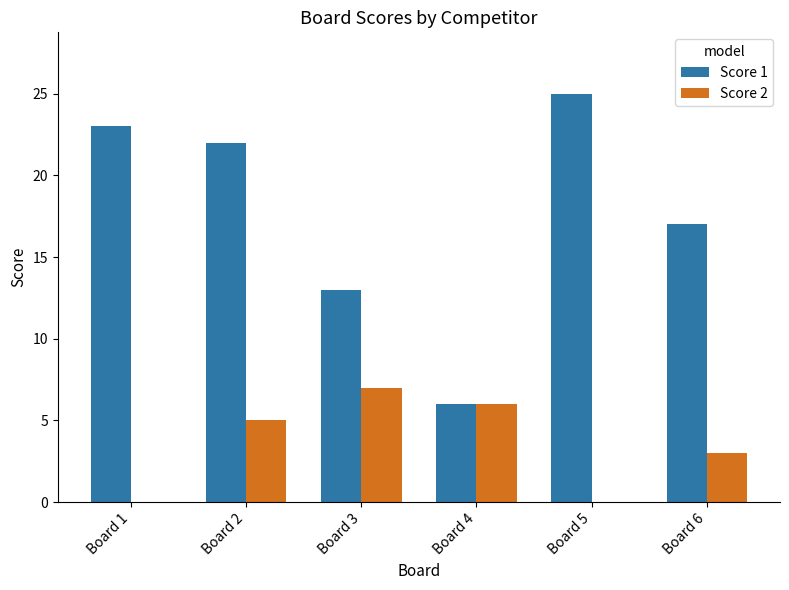

How many categories are shown in the chart?

6